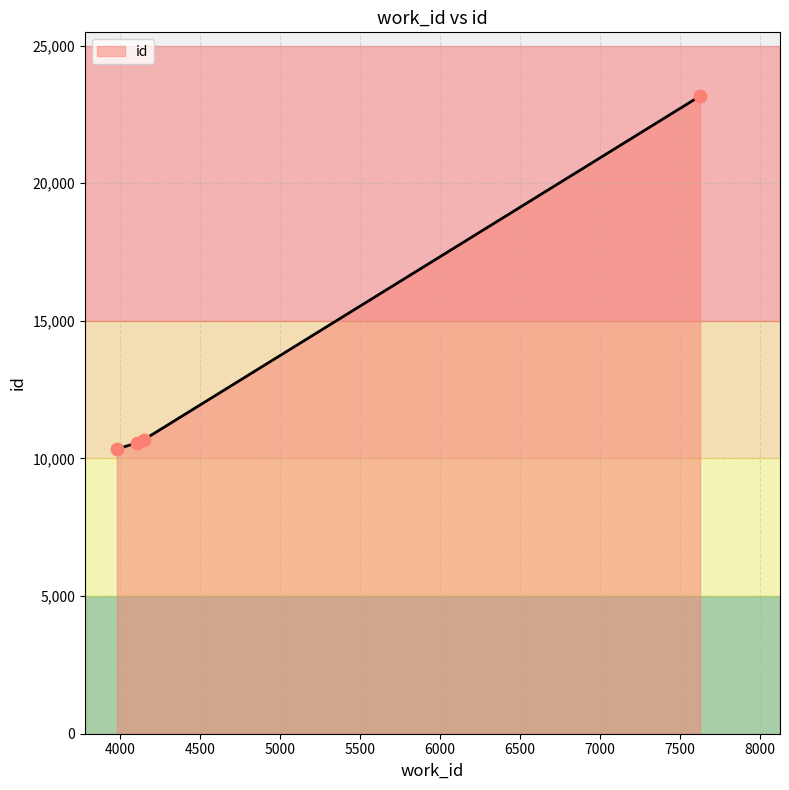

What is the minimum value shown in the chart?

10343